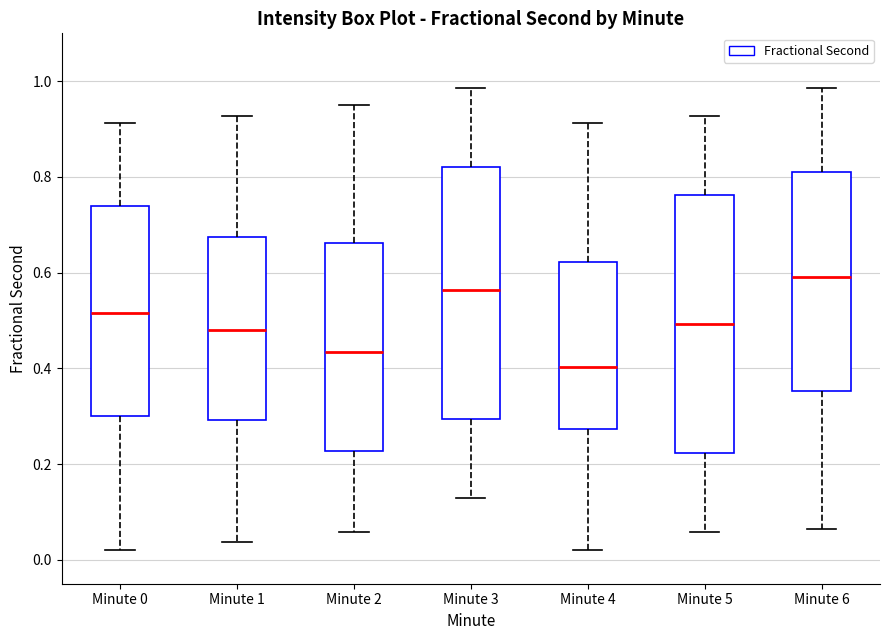

Where does the median line of the box for Minute 3 sit on the y-axis? The values are not printed on the chart, so give them approximately, as read against the axis.

0.56